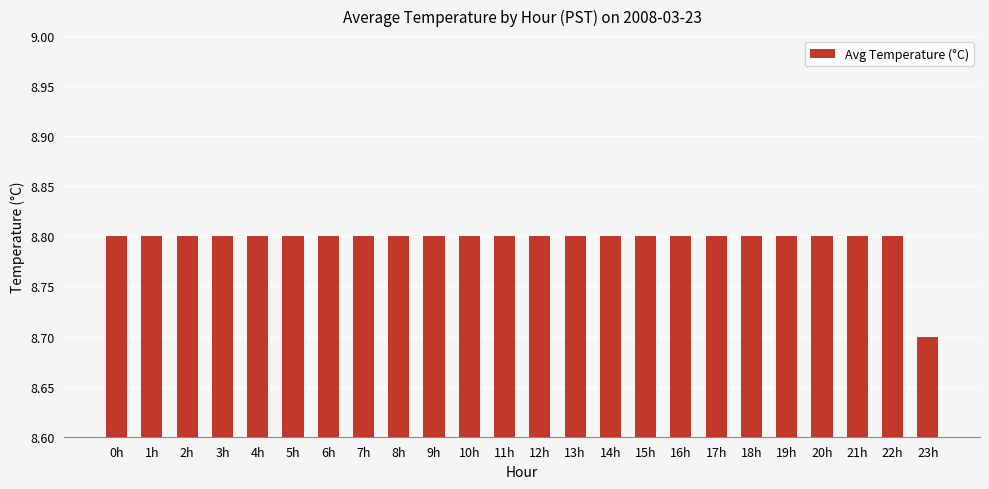

What is the difference between the values at 23h and 2h?

0.1